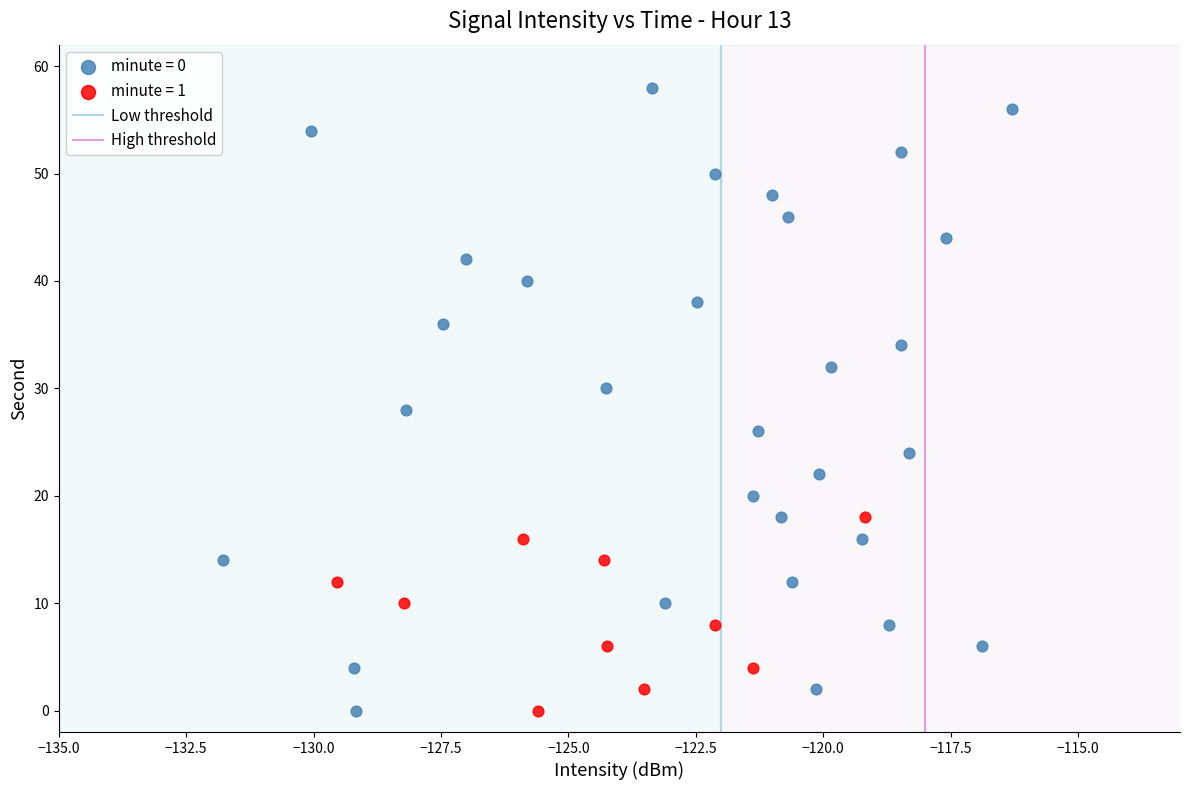

Which series has the largest Y range (max minus min)?

minute = 0